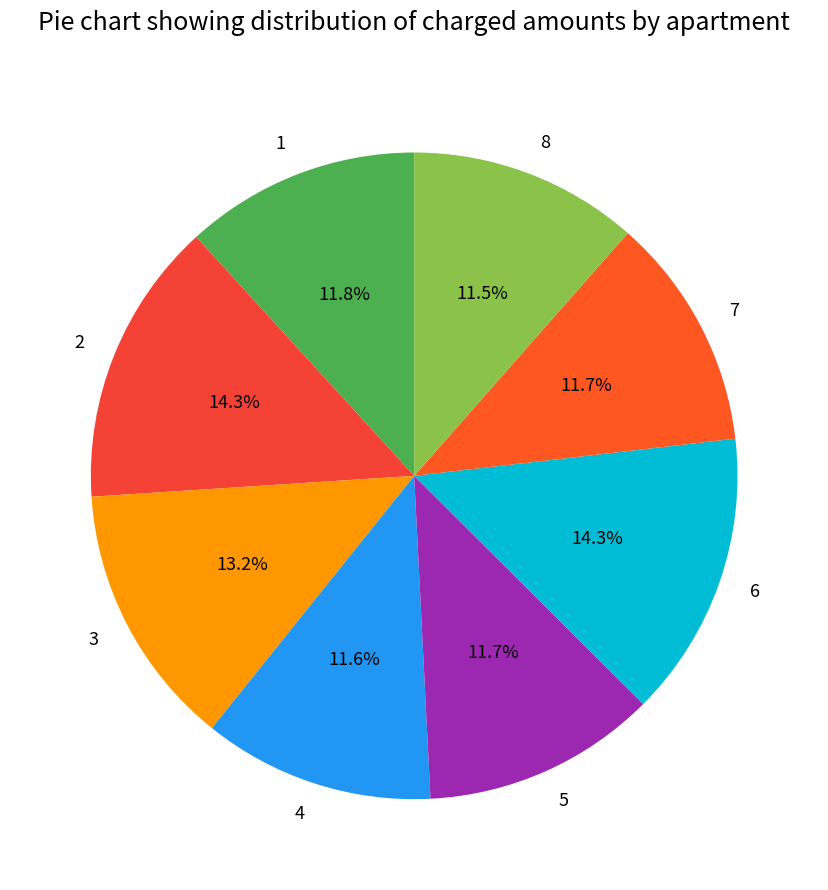

What is the ratio of the value at 6 to the value at 2?

1.0